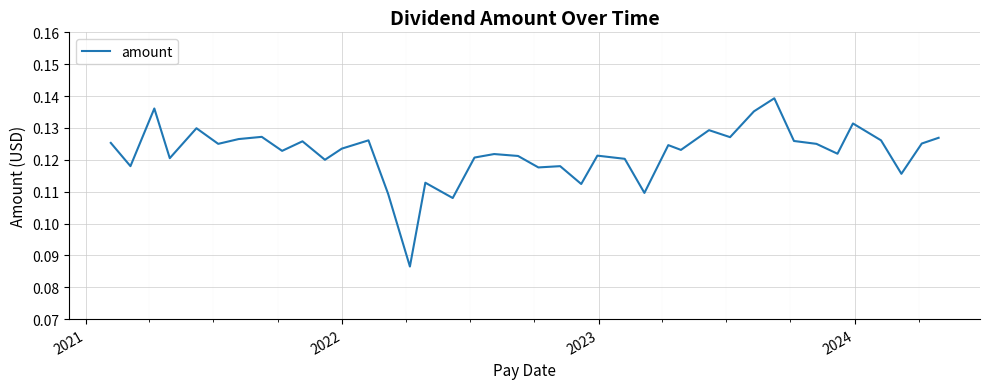

What is the difference between the maximum and minimum values?

0.1